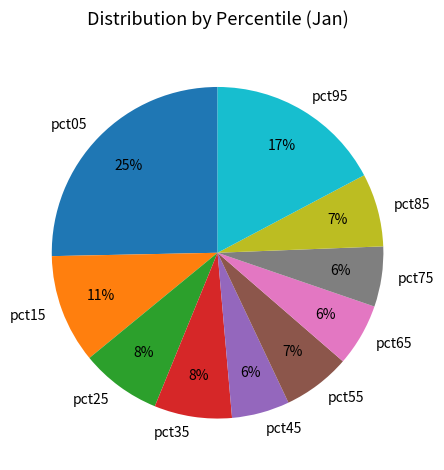

To the nearest percent, what portion does pct45 represent?

6%